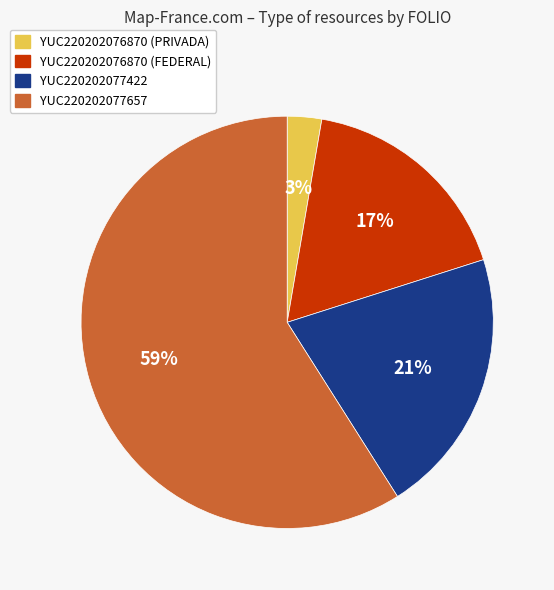

Rank the categories by value from highest to lowest.

YUC220202077657, YUC220202077422, YUC220202076870 (FEDERAL), YUC220202076870 (PRIVADA)